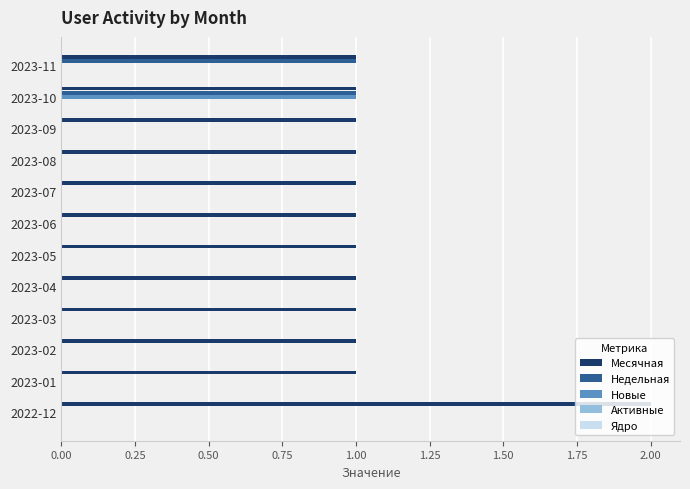

How many series are shown in this chart?

3